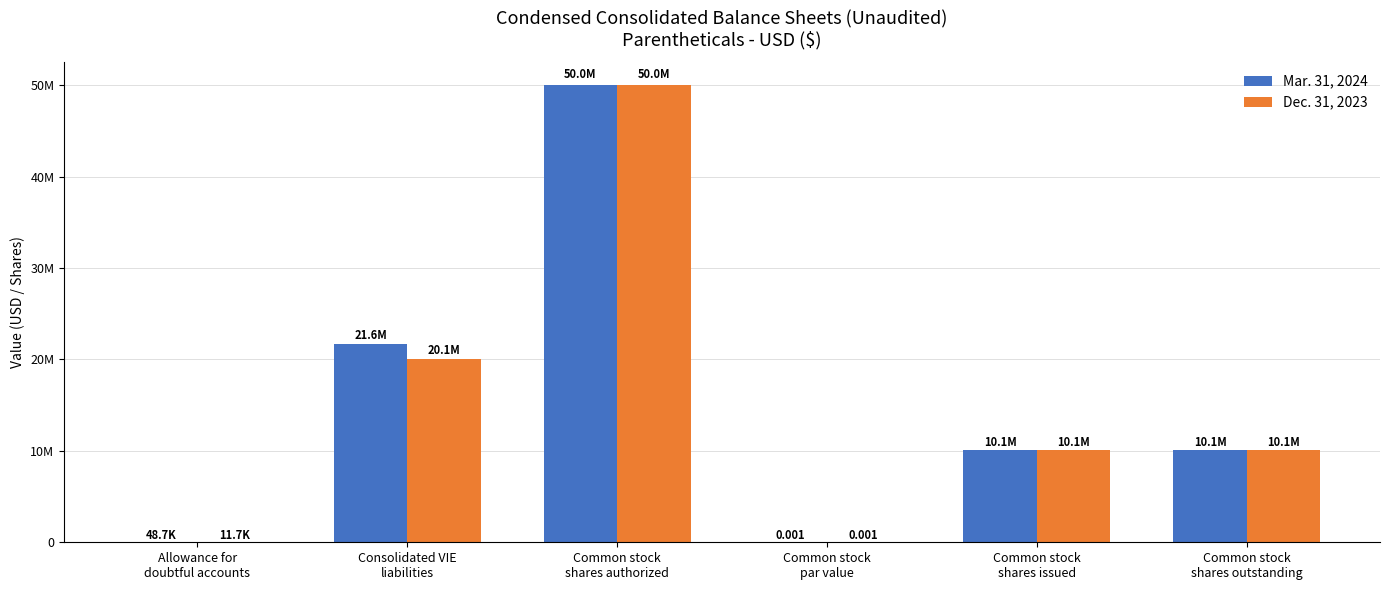

What is the greatest value displayed?

50000000.0